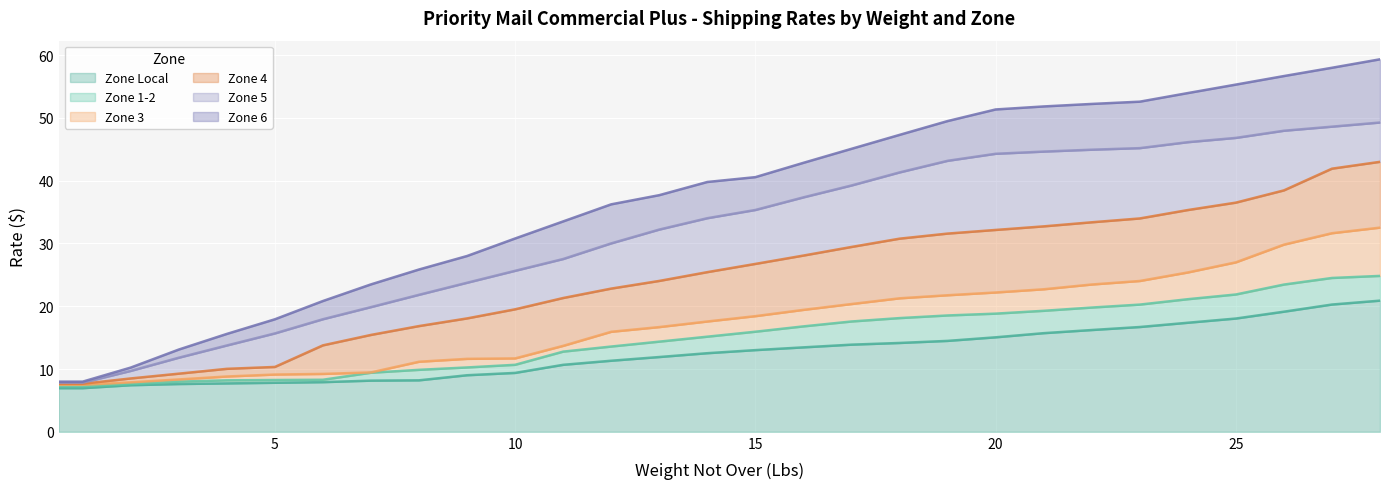

At which label does Zone 4 first exceed 25?

14